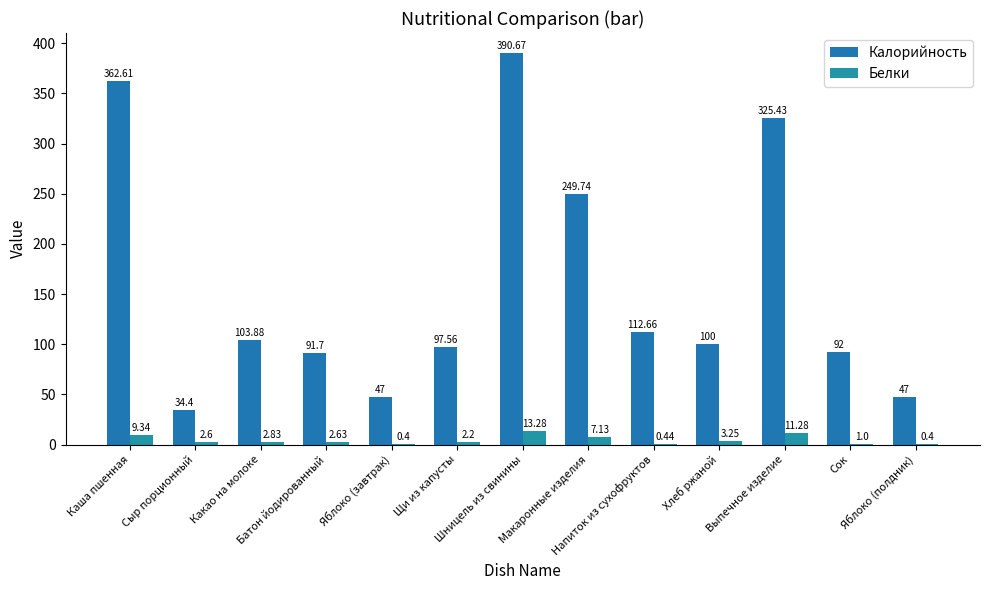

Does the chart contain stacked bars?

No